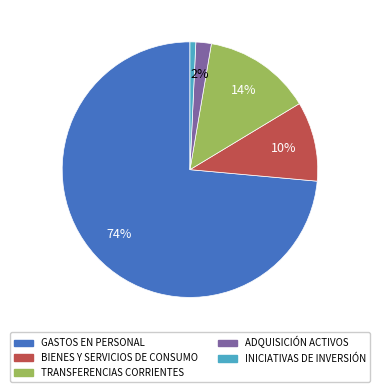

Is there a majority slice in this chart?

Yes